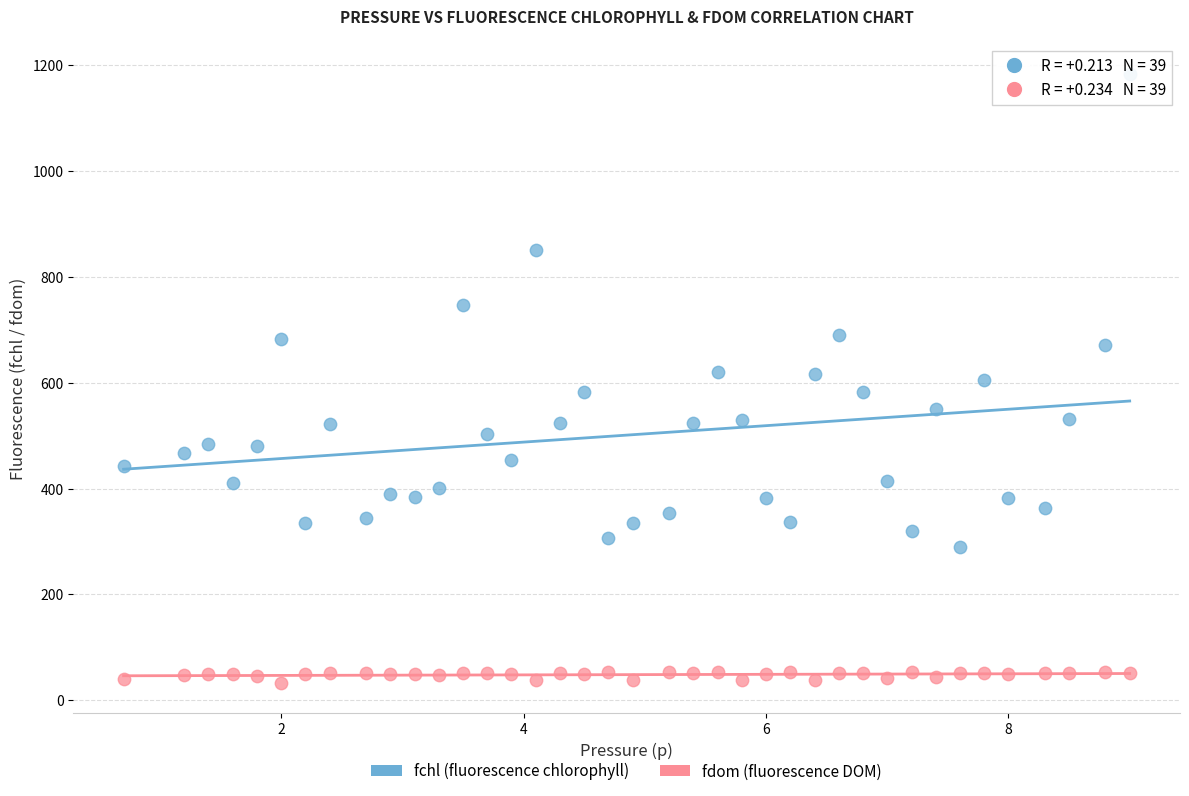

Across all data points, what is the range of Y values (max minus min)?

1151